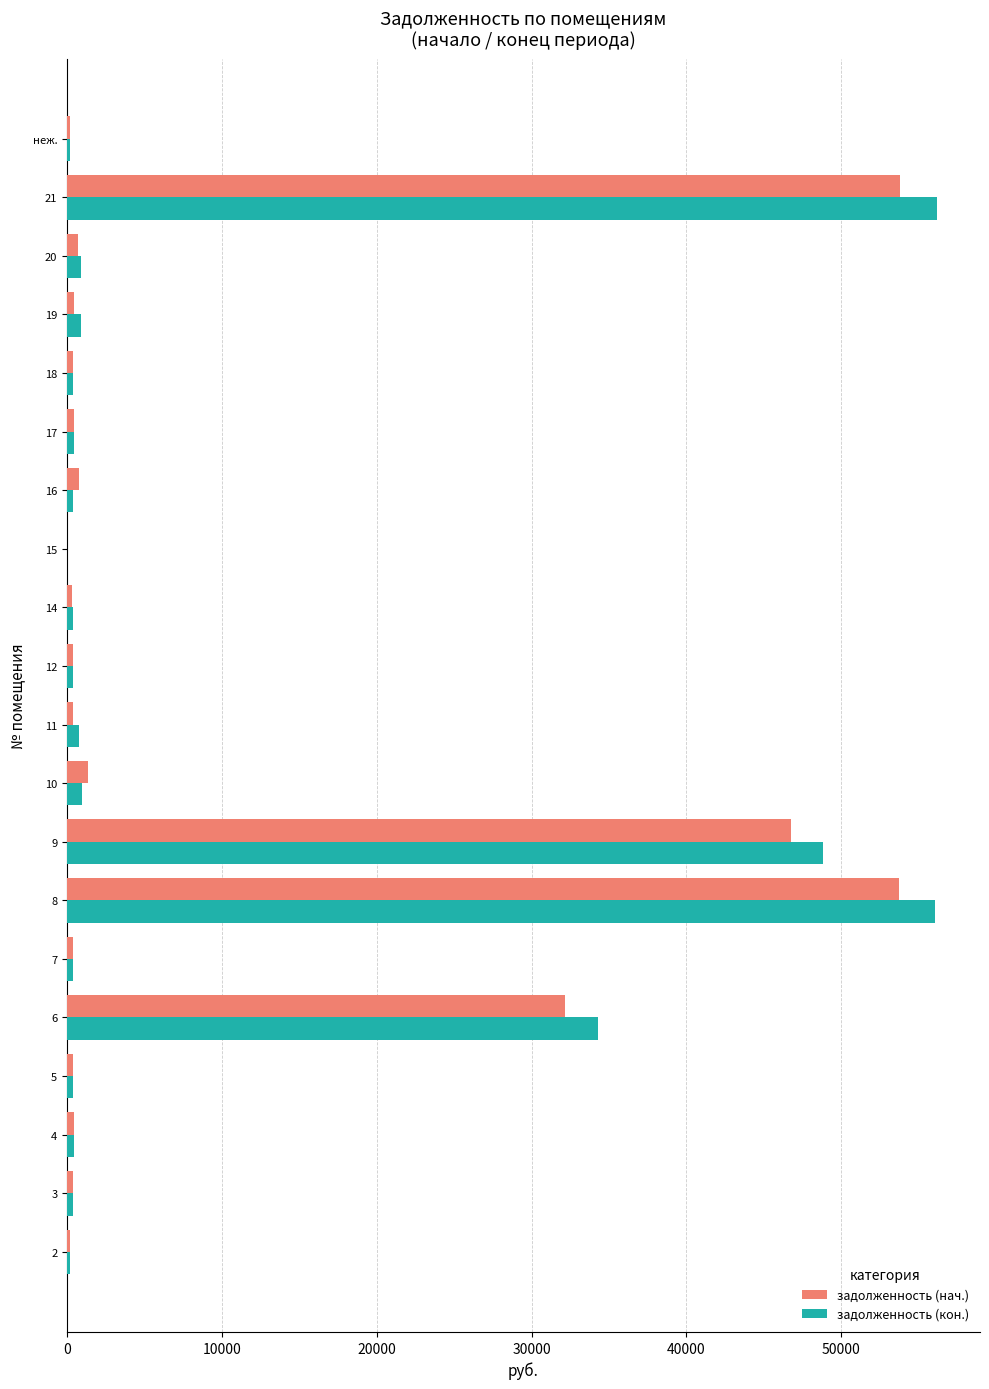

What is the highest value of the задолженность (нач.) series?

53801.1